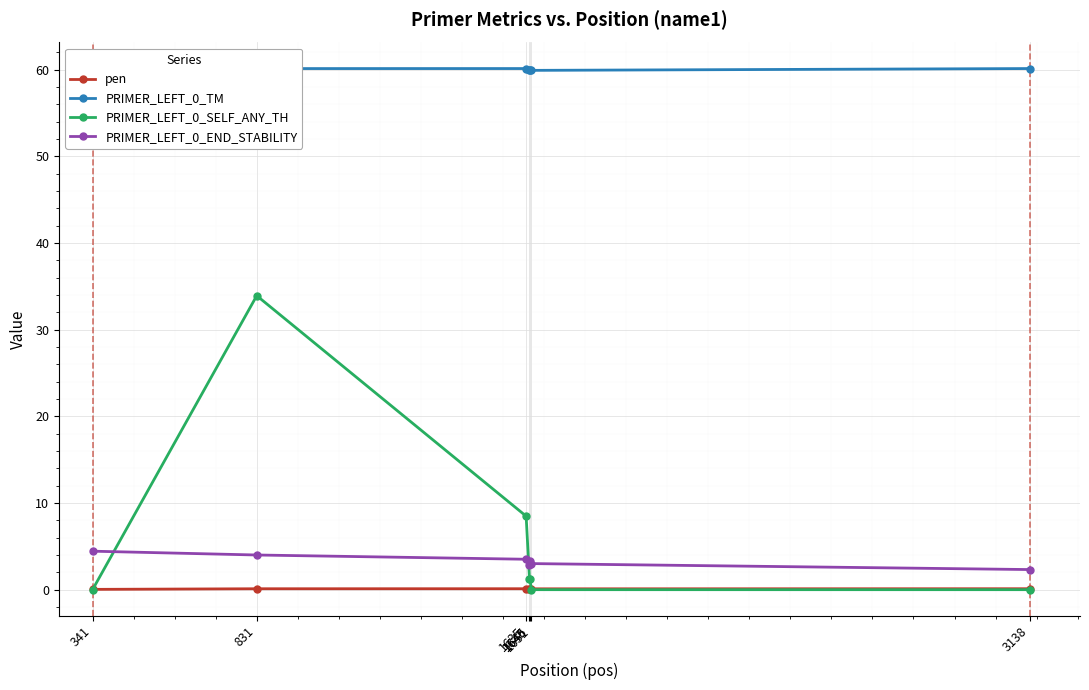

True or false: PRIMER_LEFT_0_TM has more than 0 points higher than both neighbors.

True